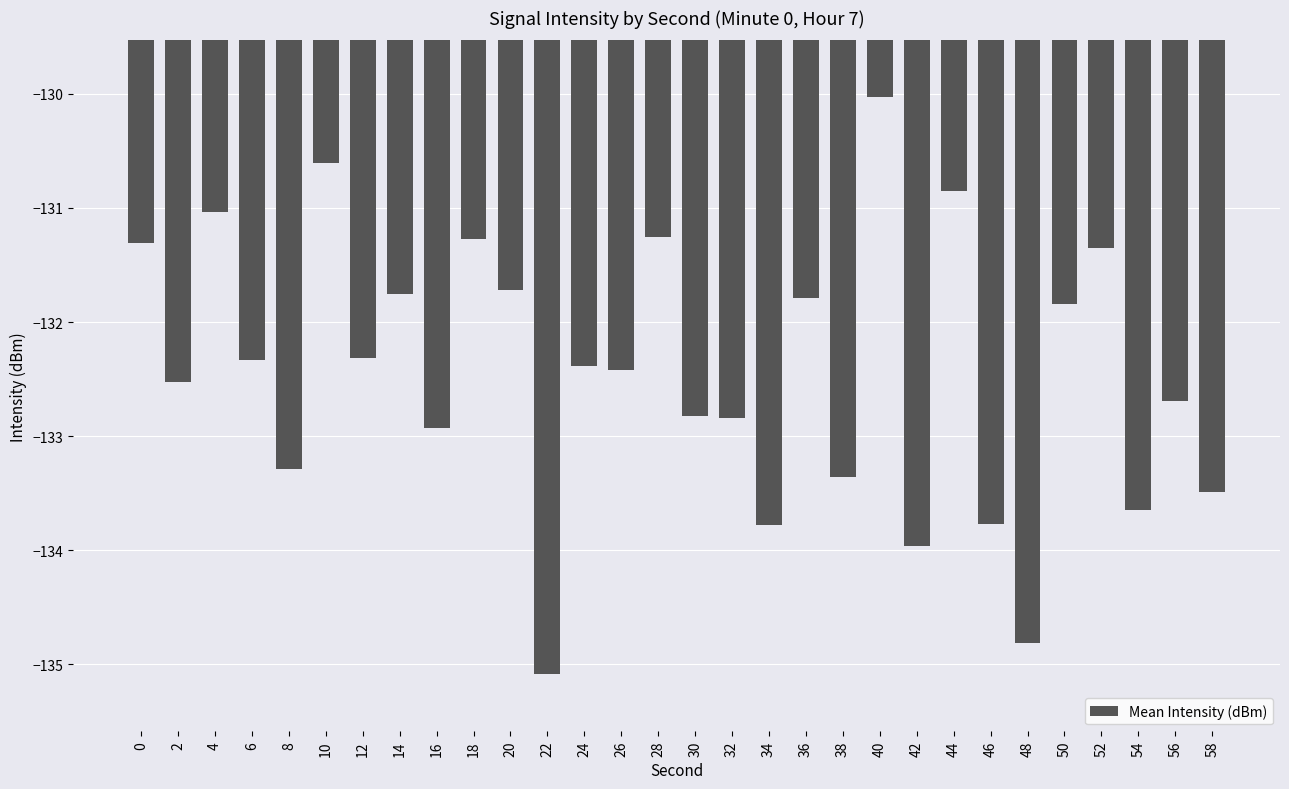

Count the number of values greater than -132.

12